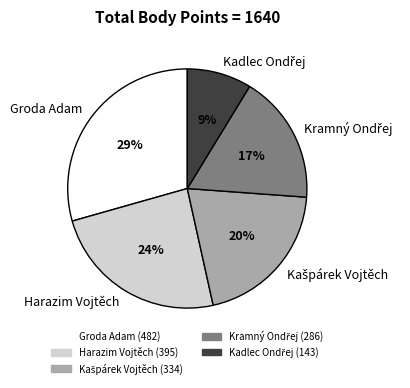

What percentage is the Harazim Vojtěch slice, to the nearest percent?

24%